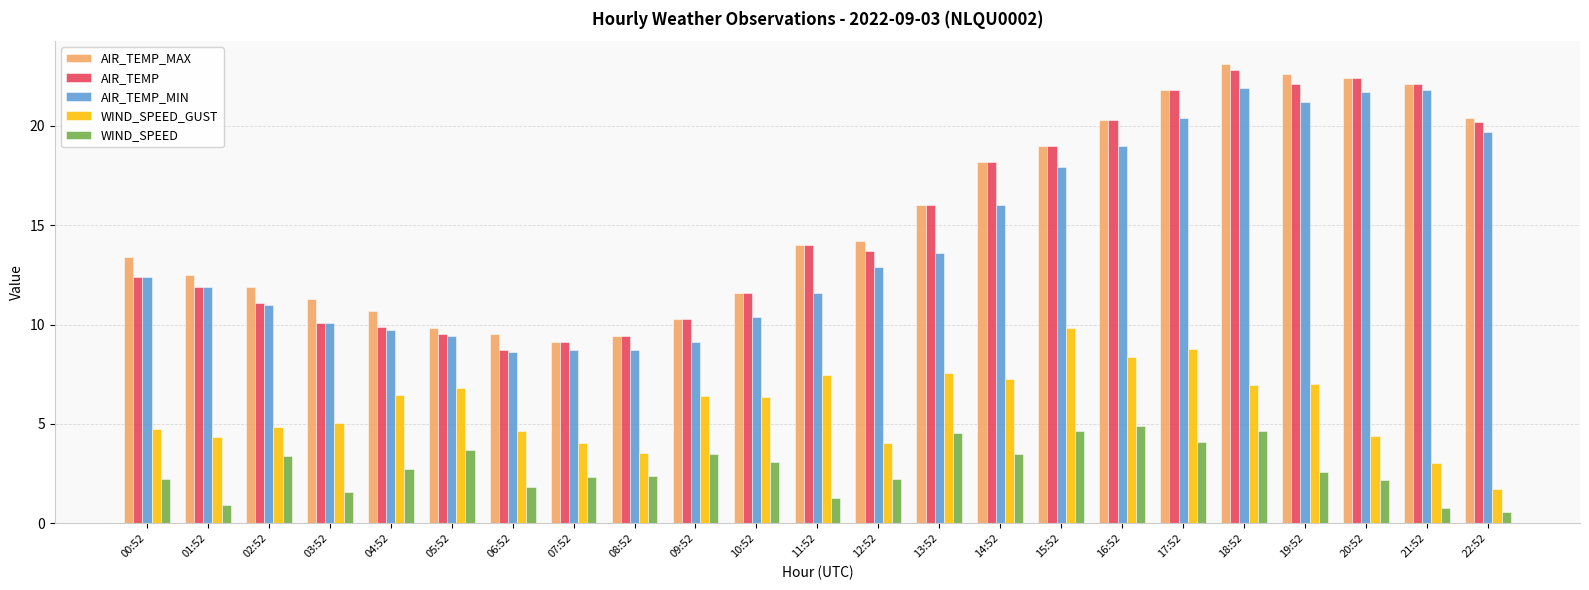

What is the value of the AIR_TEMP_MAX bar at the 21st from the left?

22.4